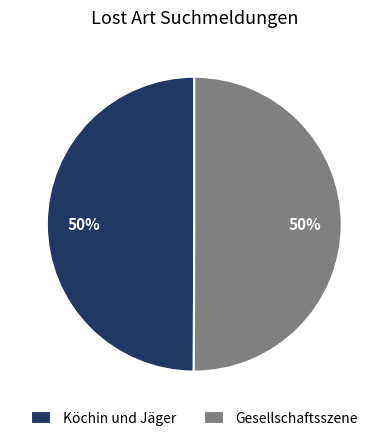

What is the ratio of the value at Gesellschaftsszene to the value at Köchin und Jäger?

1.0